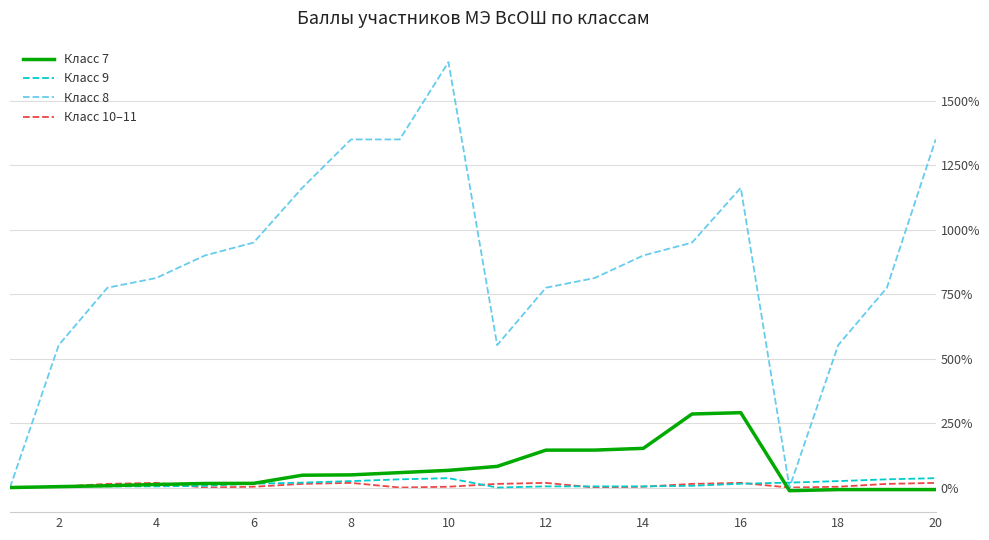

Which series has the largest total across all categories?

Класс 8